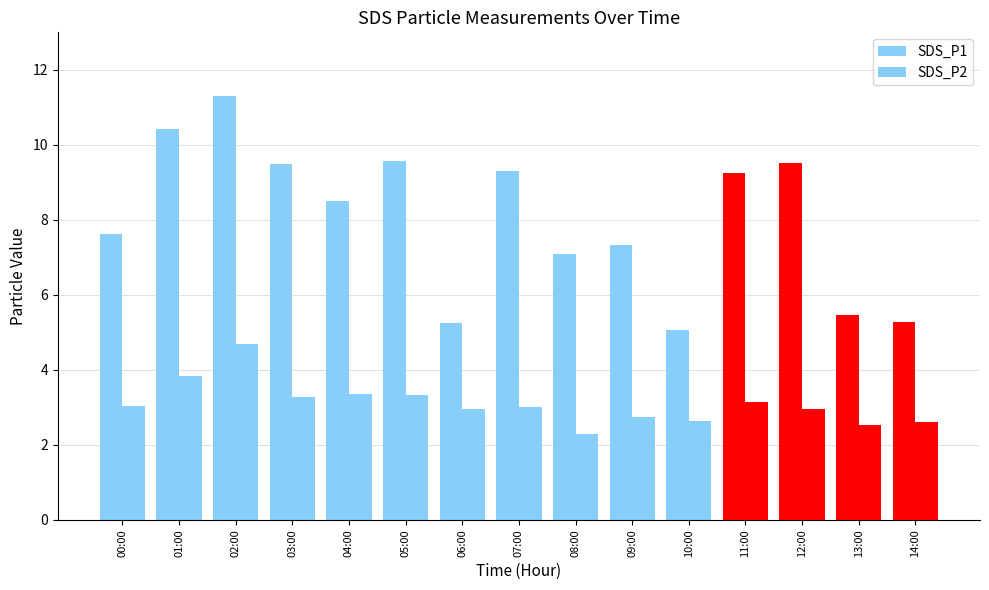

Where is SDS_P2 nearest to the value 3?

07:00